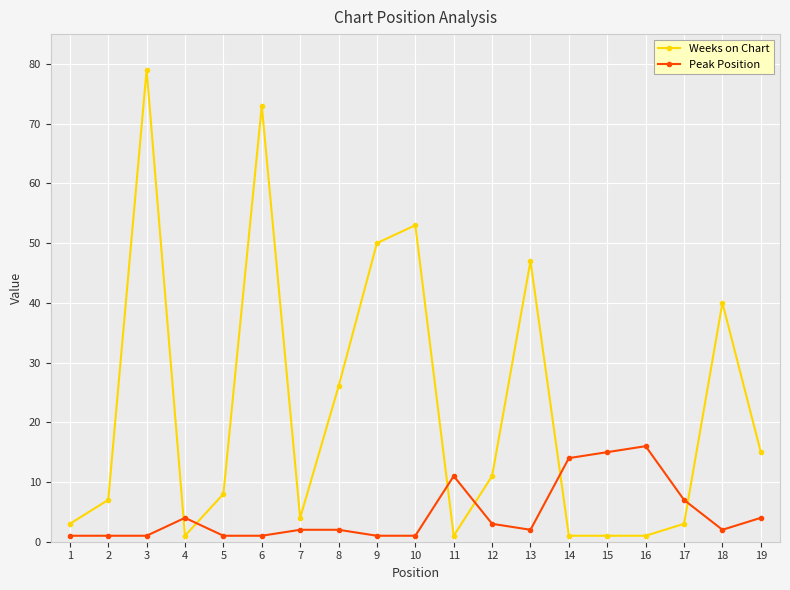

What is the value of the Weeks on Chart point at the 2nd from the left?

7